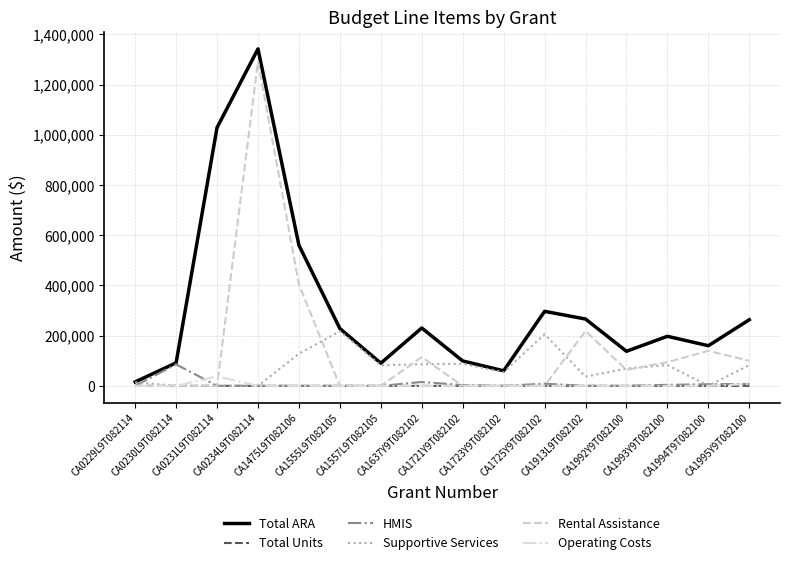

Read the HMIS value at CA1994T9T082100.

6385